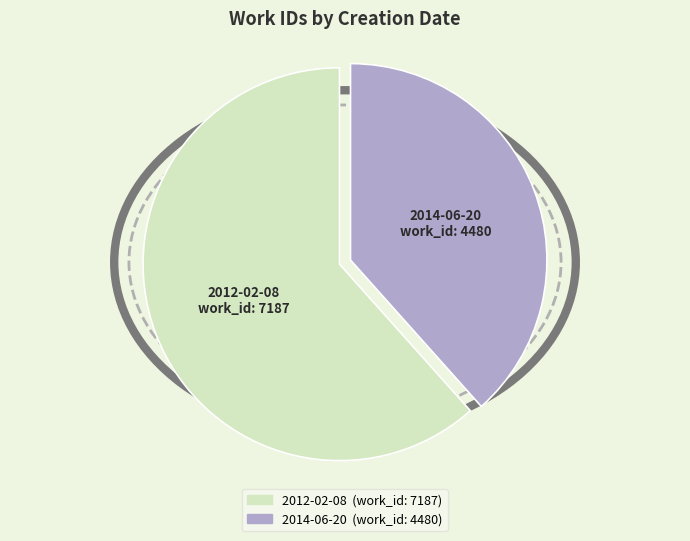

Is the sum of 2012-02-08 and 2014-06-20 greater than half?

Yes